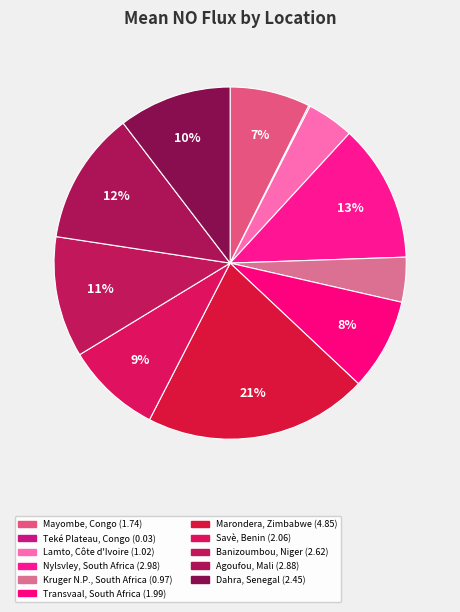

True or false: Transvaal, South Africa accounts for 8% of the total.

True